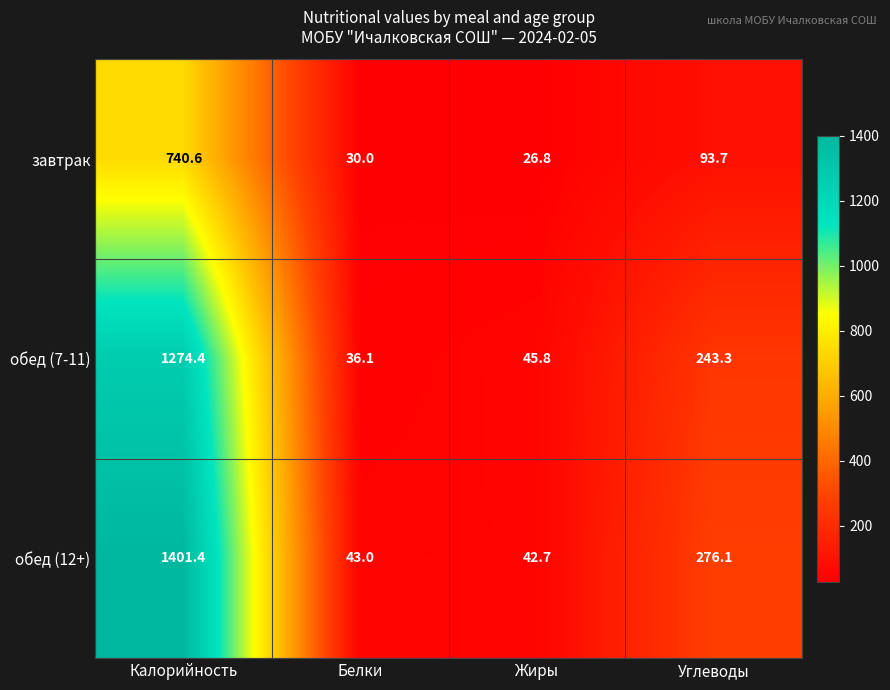

Is it true that обед (7-11) equals 1274.4 at Калорийность?

True